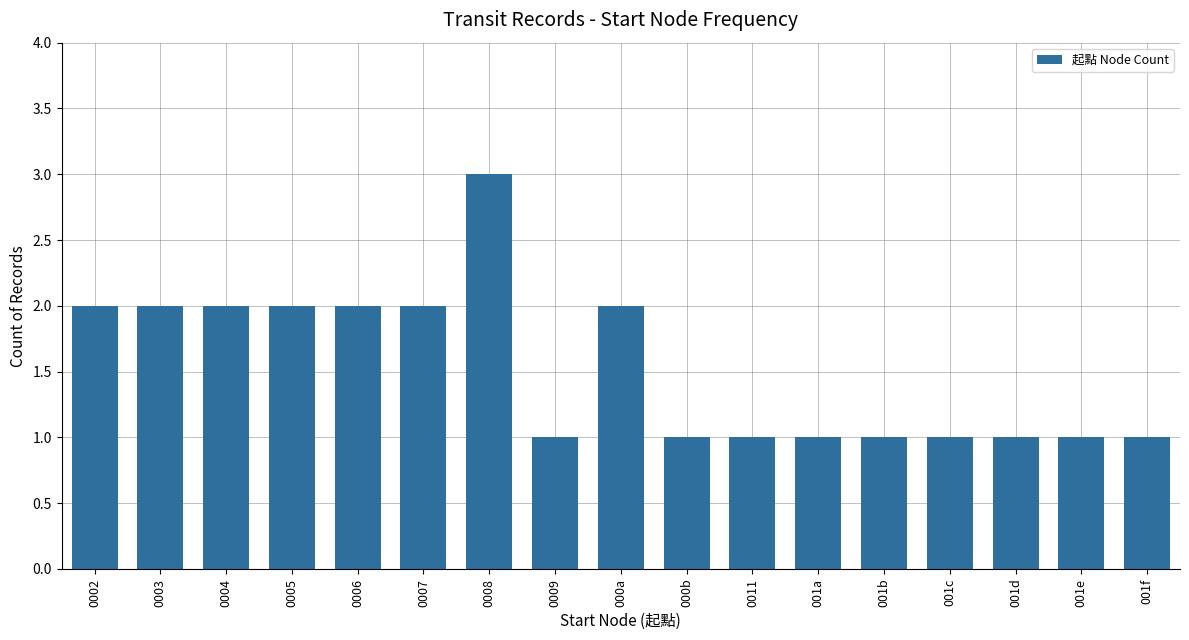

At which category does the chart reach its peak across all series?

0008